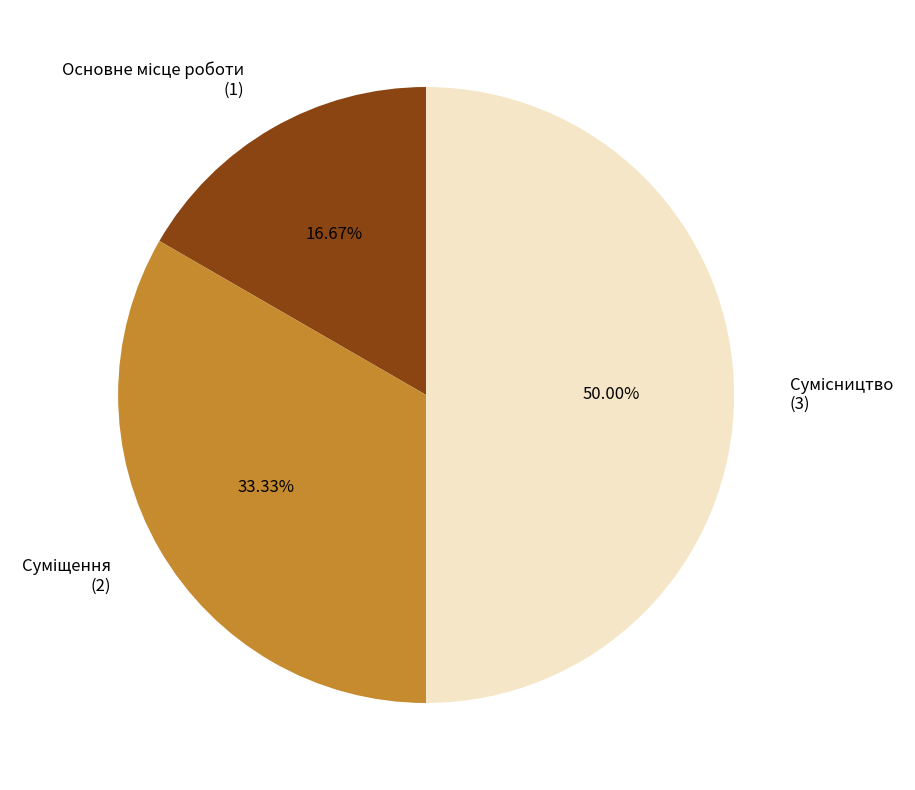

Rank the categories by value from highest to lowest.

Сумісництво, Суміщення, Основне місце роботи